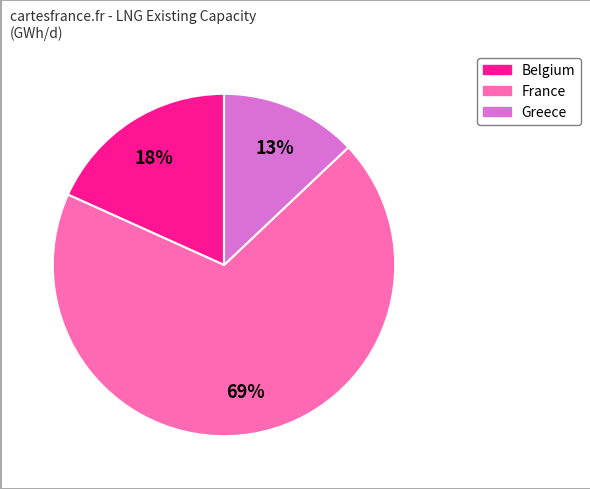

Does any single category account for the majority?

Yes